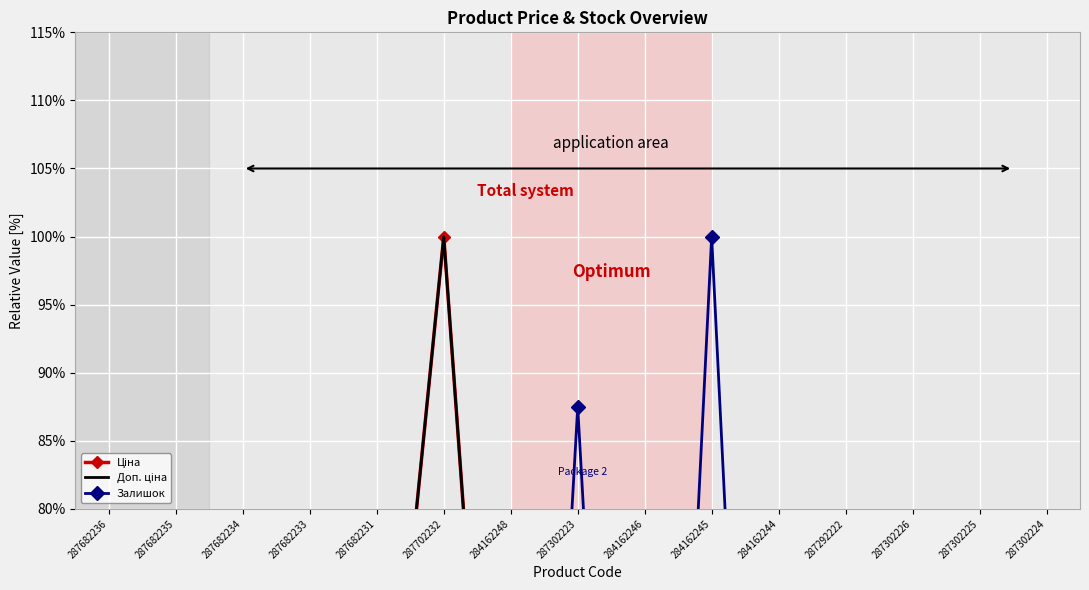

What is the average value of the Залишок series?

20.8